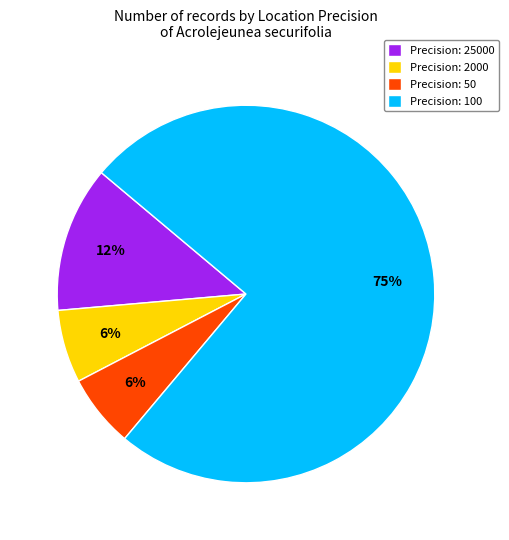

Is it true that Precision: 100 is 85% of the pie?

False